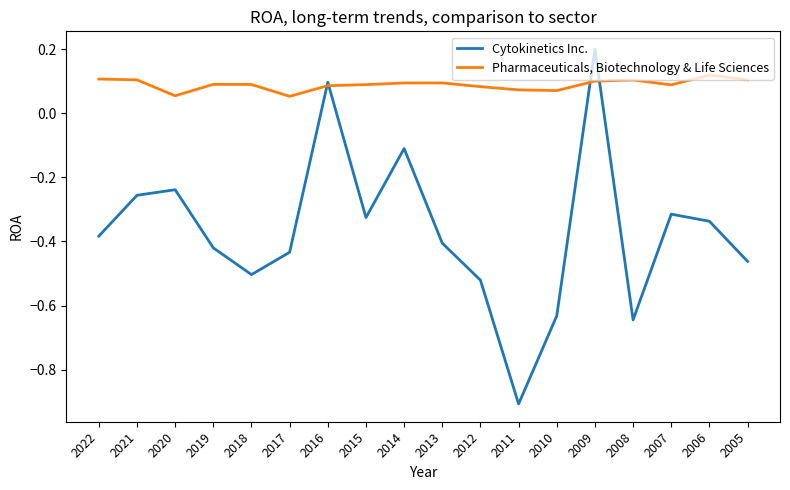

Is the value of Pharmaceuticals, Biotechnology & Life Sciences at 2019 greater than the value of Cytokinetics Inc. at 2008?

Yes